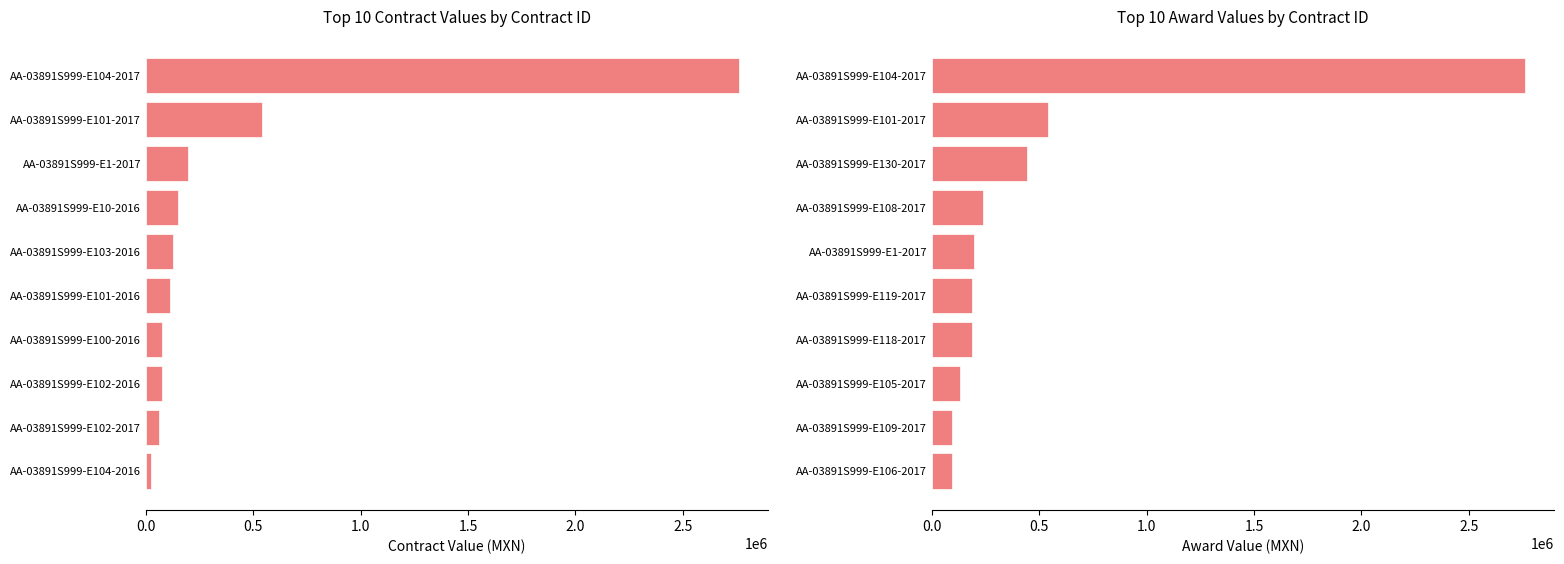

Reading left to right, extract all data points from this chart.

Contract Value (MXN): 24000.0	61483.2	73799.9	75524.5	113360.0	127636.0	151049.0	195756.1	539500.0	2760282.0
Award Value (MXN): 92046.5	92046.5	128569.0	188811.0	188811.0	195756.1	240000.0	443820.0	539500.0	2760282.0